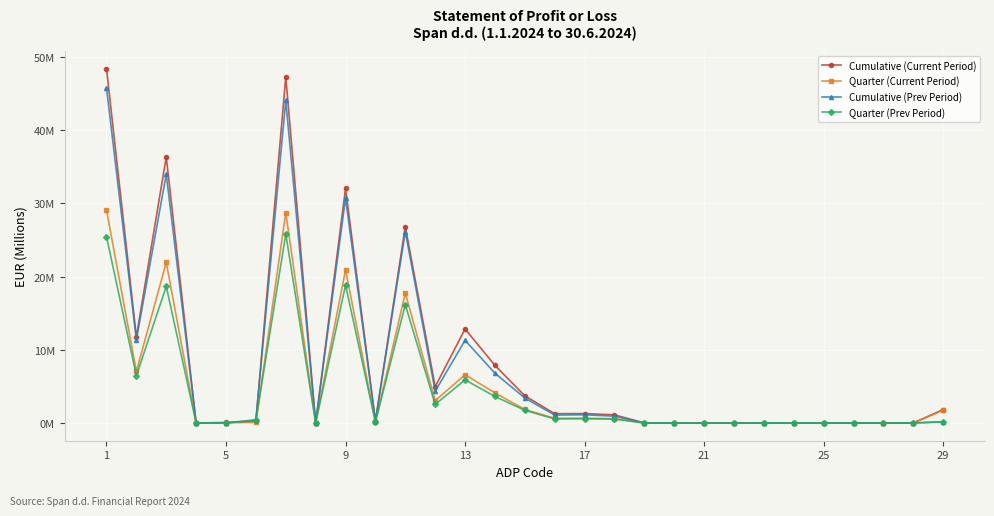

What are all the series names shown in the legend?

Cumulative (Current Period), Quarter (Current Period), Cumulative (Prev Period), Quarter (Prev Period)